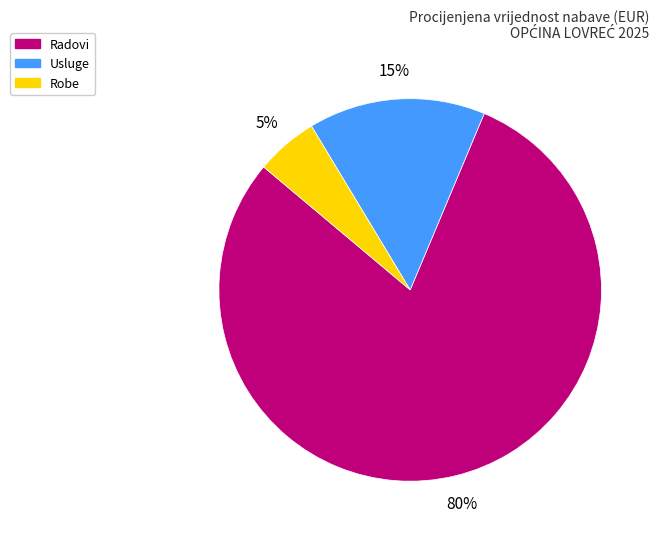

To the nearest percent, what is the average slice percentage?

33%